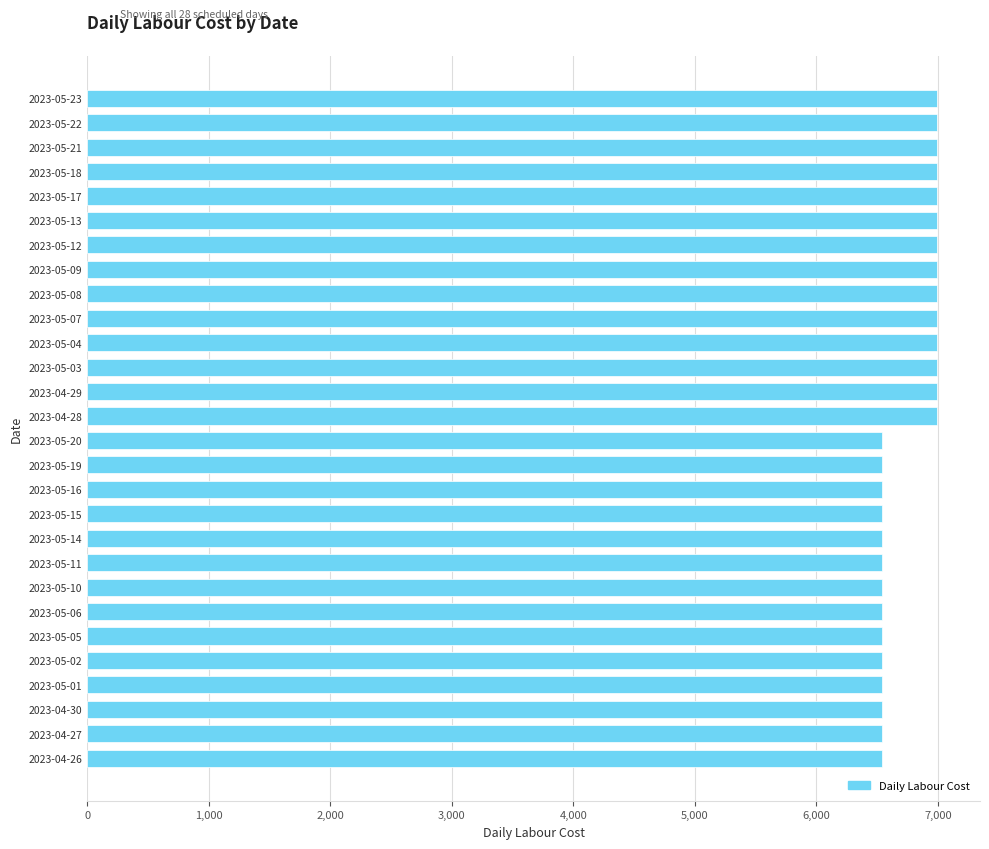

What is the change in value from 2023-05-05 to 2023-05-08?

+456